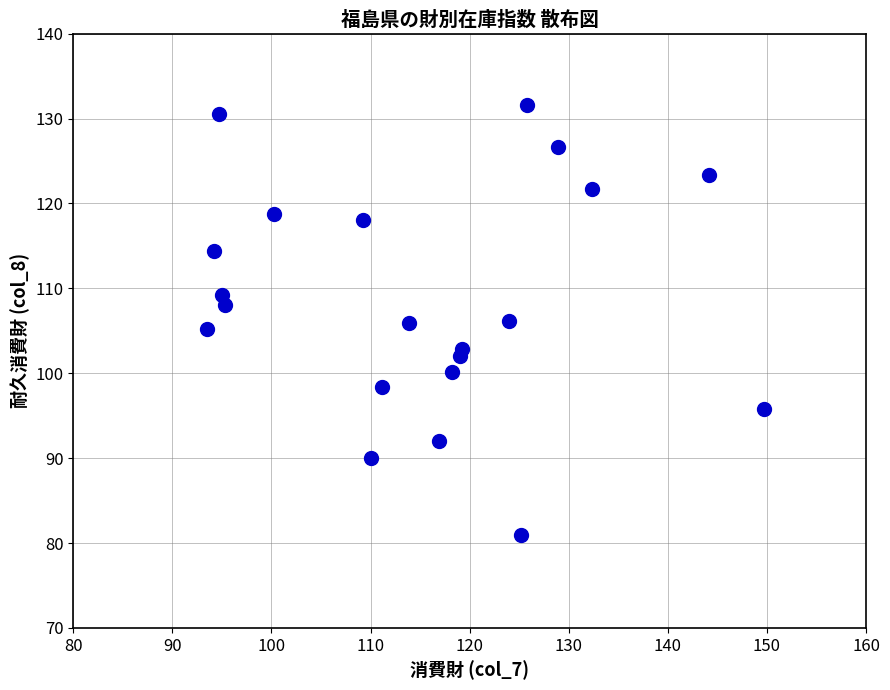

What is the range of Y values (max minus min)?

50.6